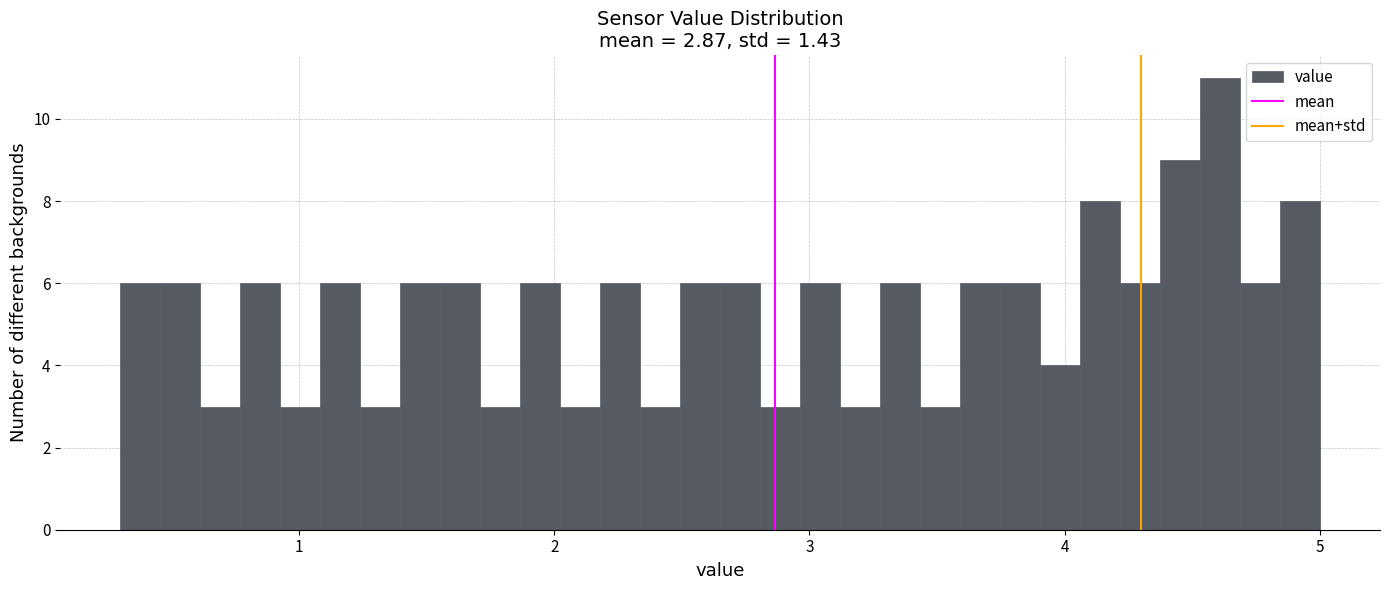

Read against the x-axis, roughly where is the centre of the tallest bar?

4.6